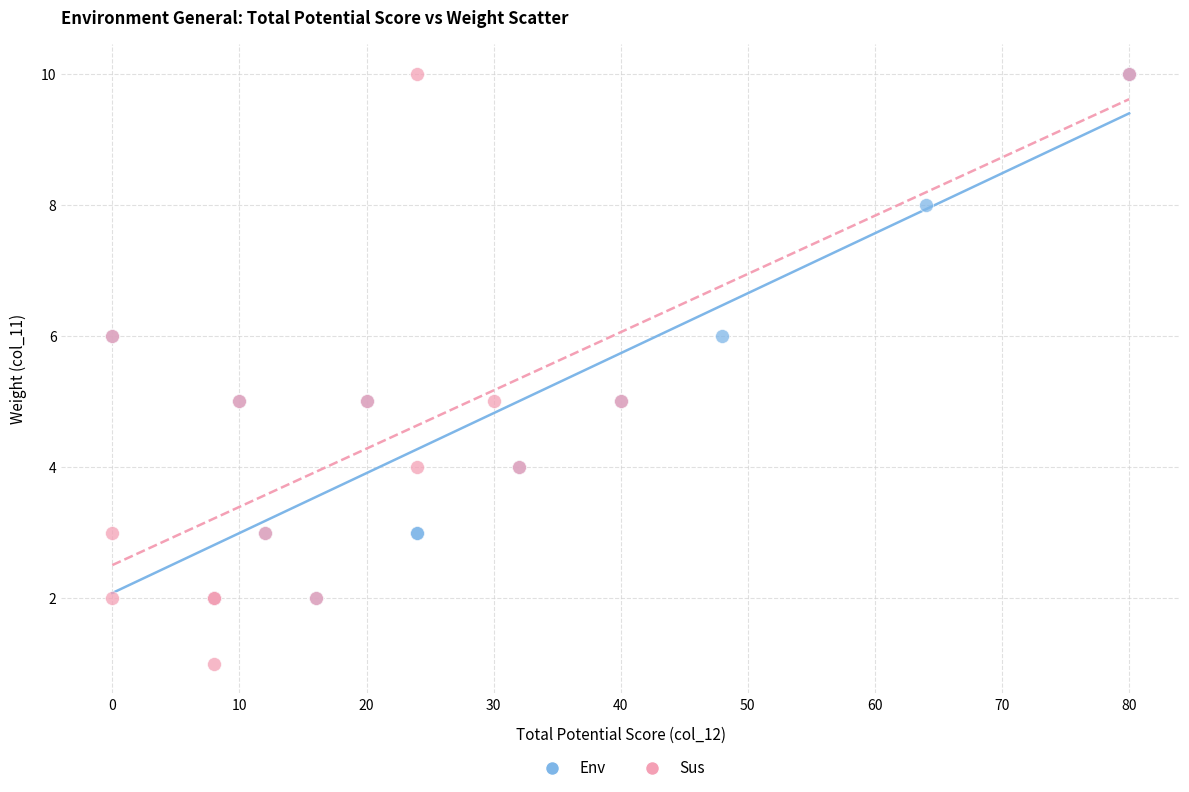

Which series reaches the minimum Y coordinate?

Sus